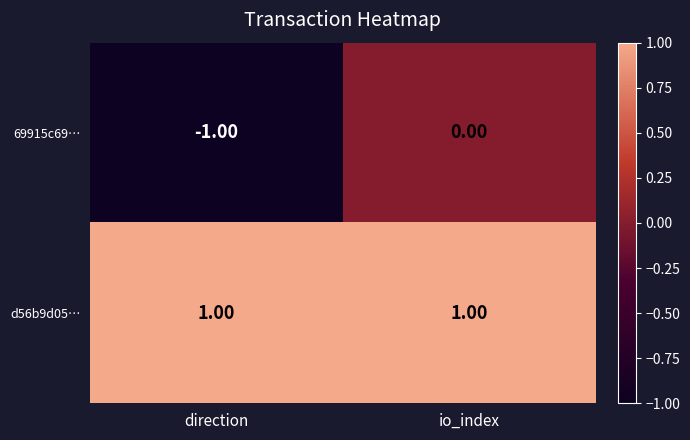

Is the value of 69915c69… at direction greater than the value of d56b9d05… at direction?

No